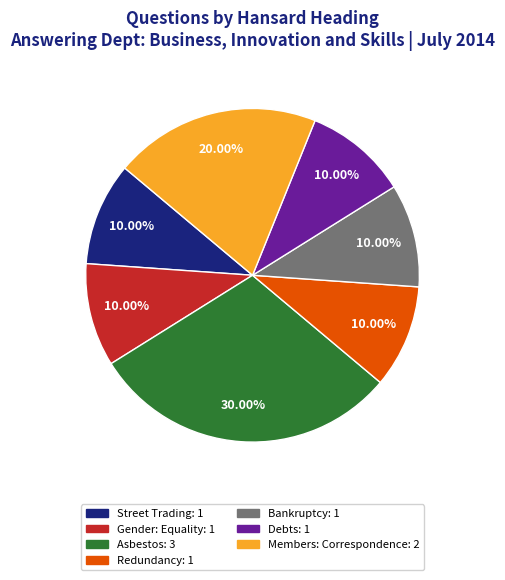

The Redundancy slice represents 4% of the pie. True or false?

False